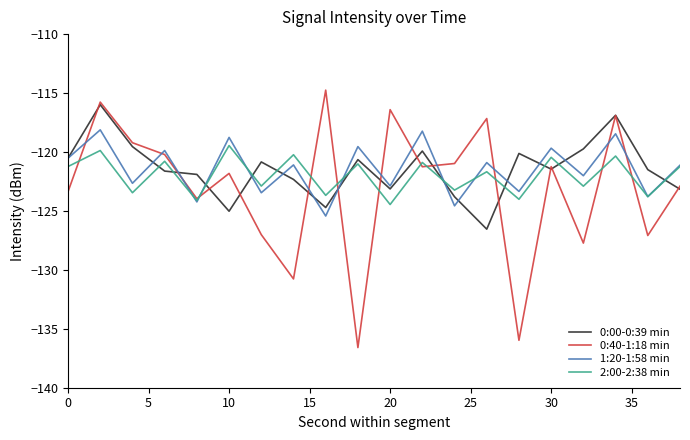

Which series has the largest range (max minus min)?

0:40-1:18 min